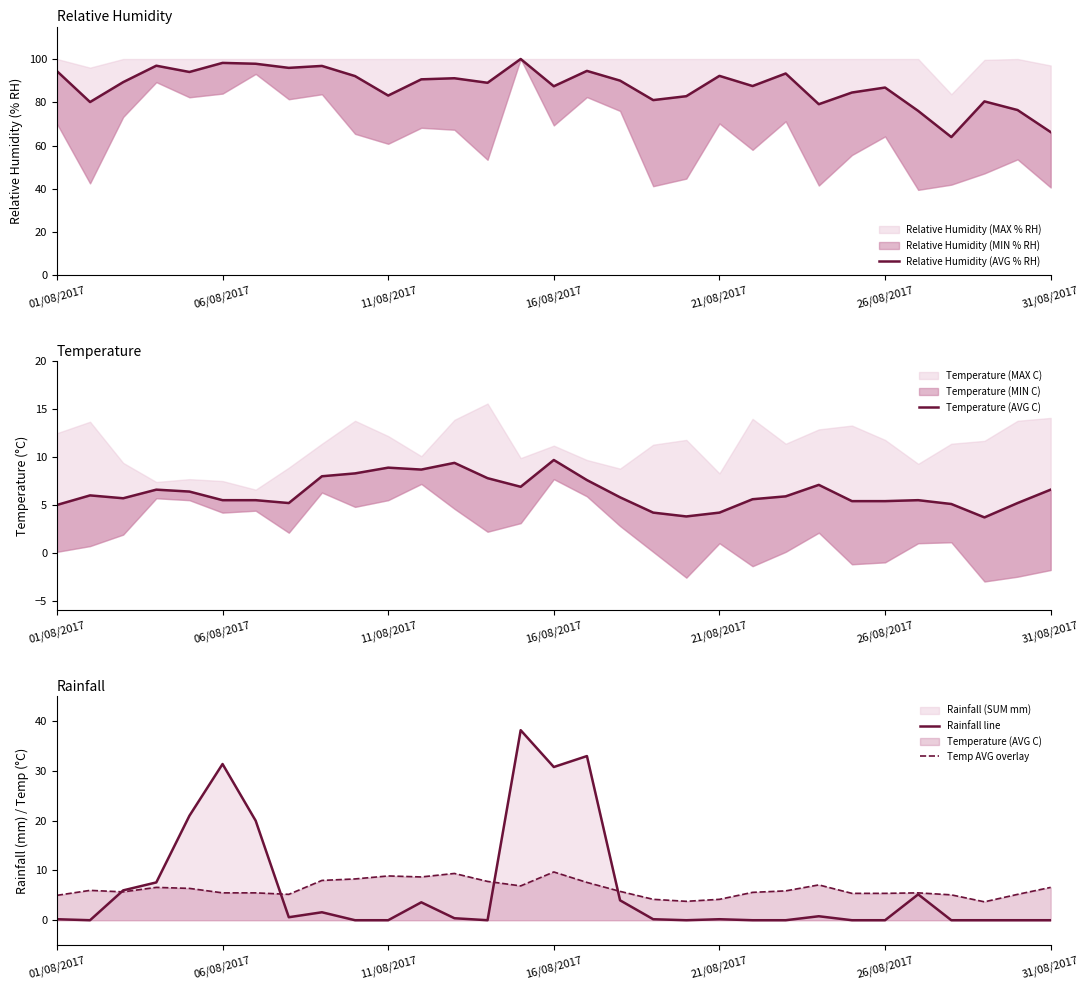

Is the value of Relative Humidity (AVG % RH) at 13 greater than the value of Temp AVG overlay at 28?

Yes